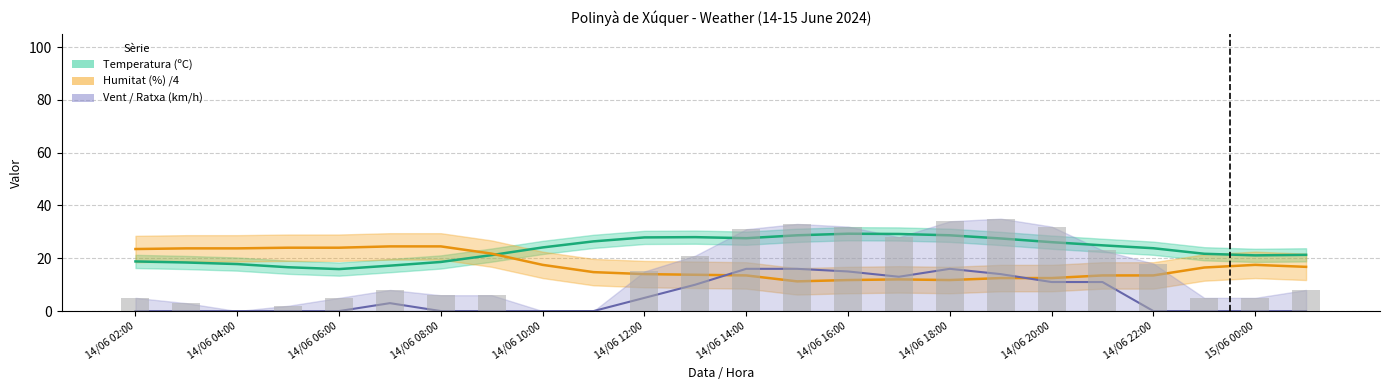

Reading left to right, transcribe all the data shown in this chart.

Temperatura (ºC): 18.8	18.4	17.8	16.6	15.9	17.2	18.6	21.2	24.1	26.4	27.9	28.0	27.6	28.7	29.3	29.2	28.7	27.5	26.1	24.9	23.8	21.7	21.1	21.3
Humitat (%) /4: 23.5	23.8	23.8	24.0	24.0	24.5	24.5	21.8	17.5	14.8	14.0	13.8	13.5	11.2	11.8	12.0	11.8	12.5	12.5	13.5	13.5	16.5	17.5	16.8
Vent (km/h): 0.0	0.0	0.0	0.0	0.0	3.0	0.0	0.0	0.0	0.0	5.0	10.0	16.0	16.0	15.0	13.0	16.0	14.0	11.0	11.0	0.0	0.0	0.0	0.0
Ratxa (km/h): 5.0	3.0	0.0	2.0	5.0	8.0	6.0	6.0	0.0	0.0	15.0	21.0	31.0	33.0	32.0	28.0	34.0	35.0	32.0	23.0	18.0	5.0	5.0	8.0